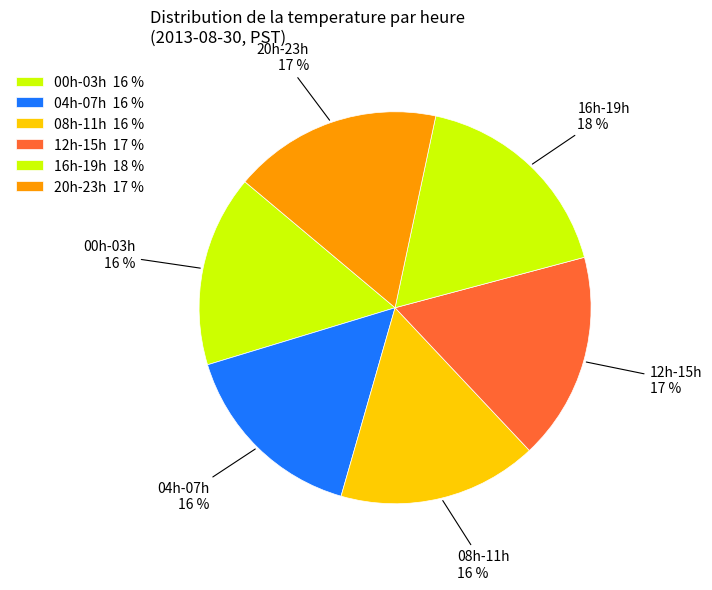

What is the ratio of the value at 04h-07h to the value at 08h-11h?

1.0